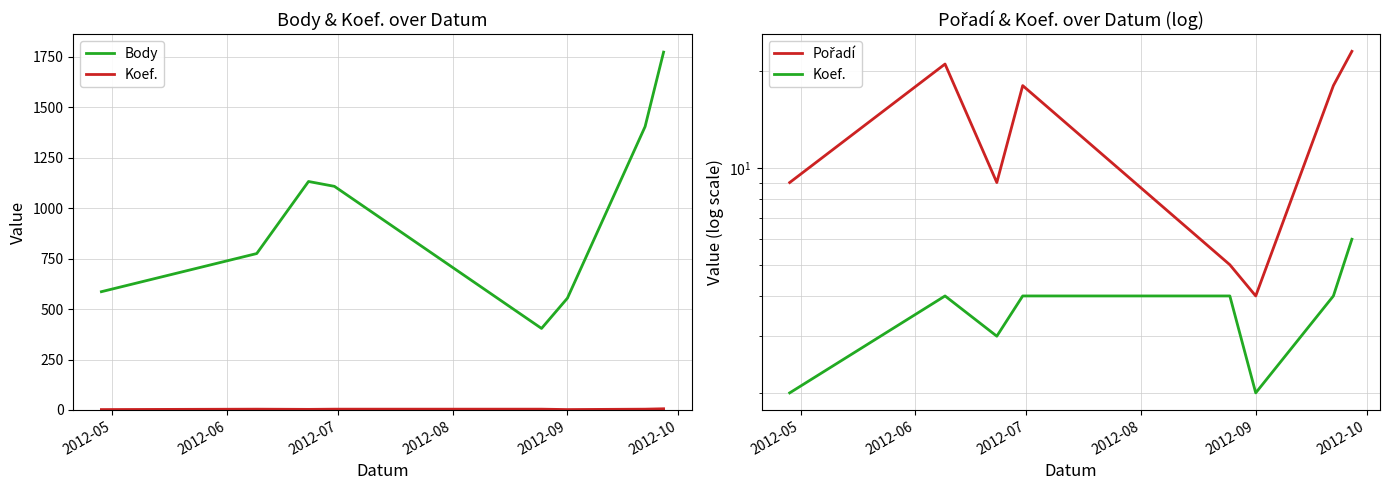

What position from the left is 2012-08?

4